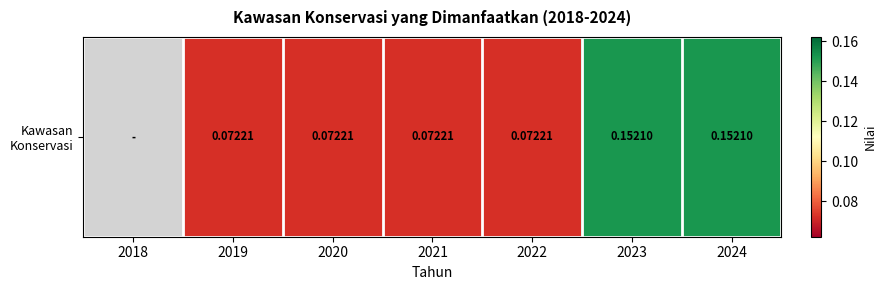

How many values are above zero?

6